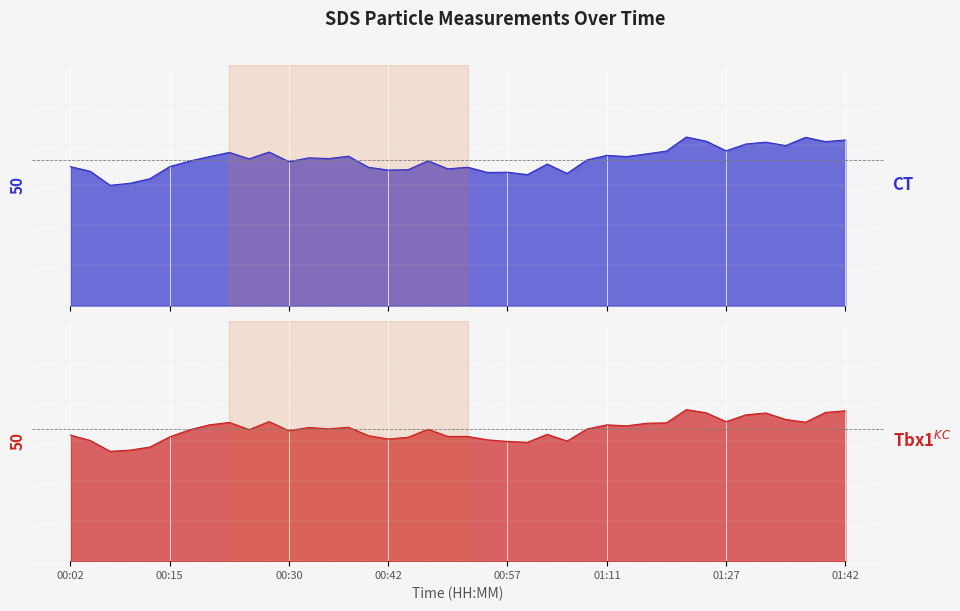

Which category has the highest value in the SDS_P2 series?

01:22